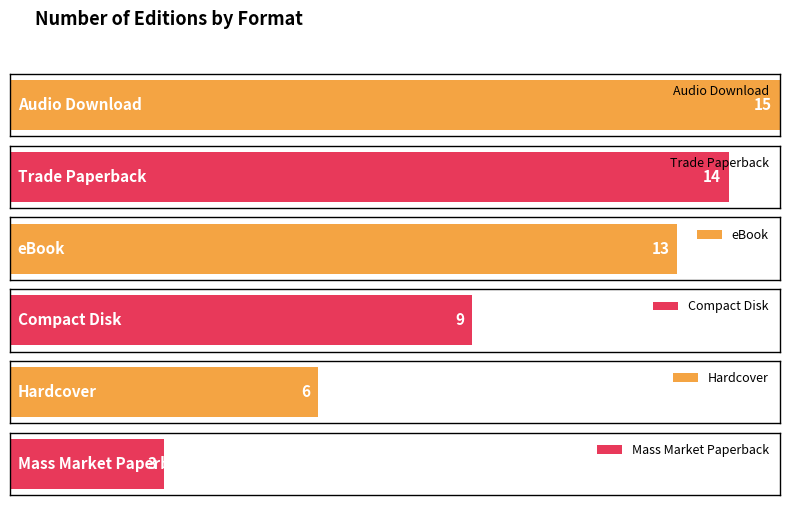

What is the average value?

10